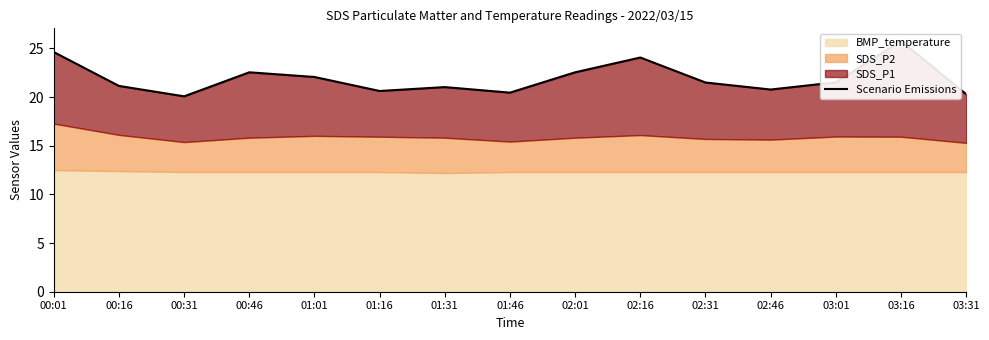

How many lines are shown in the chart?

1